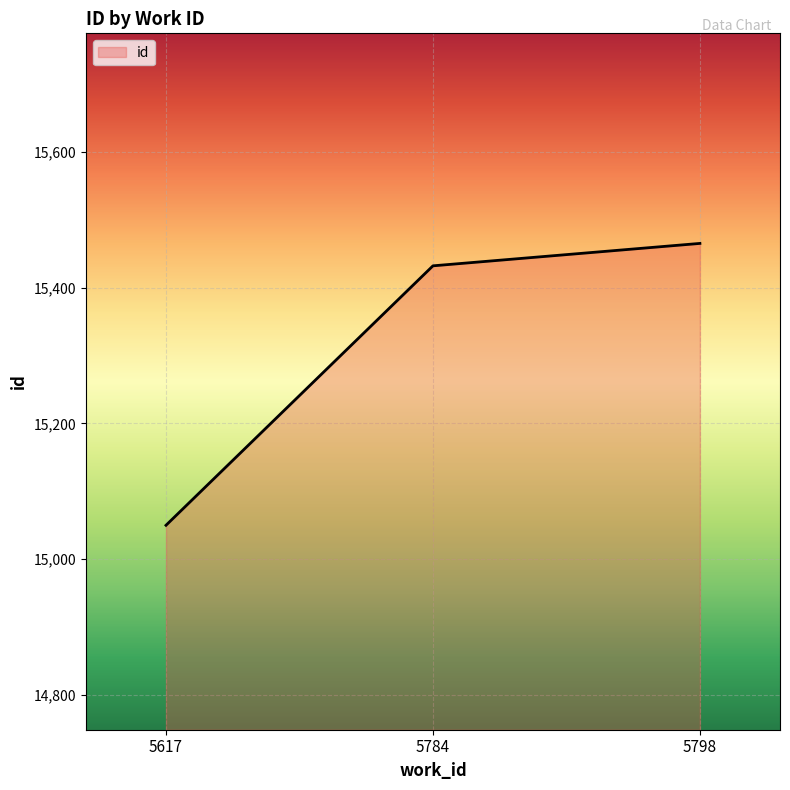

What value does the data have at 5798?

15465